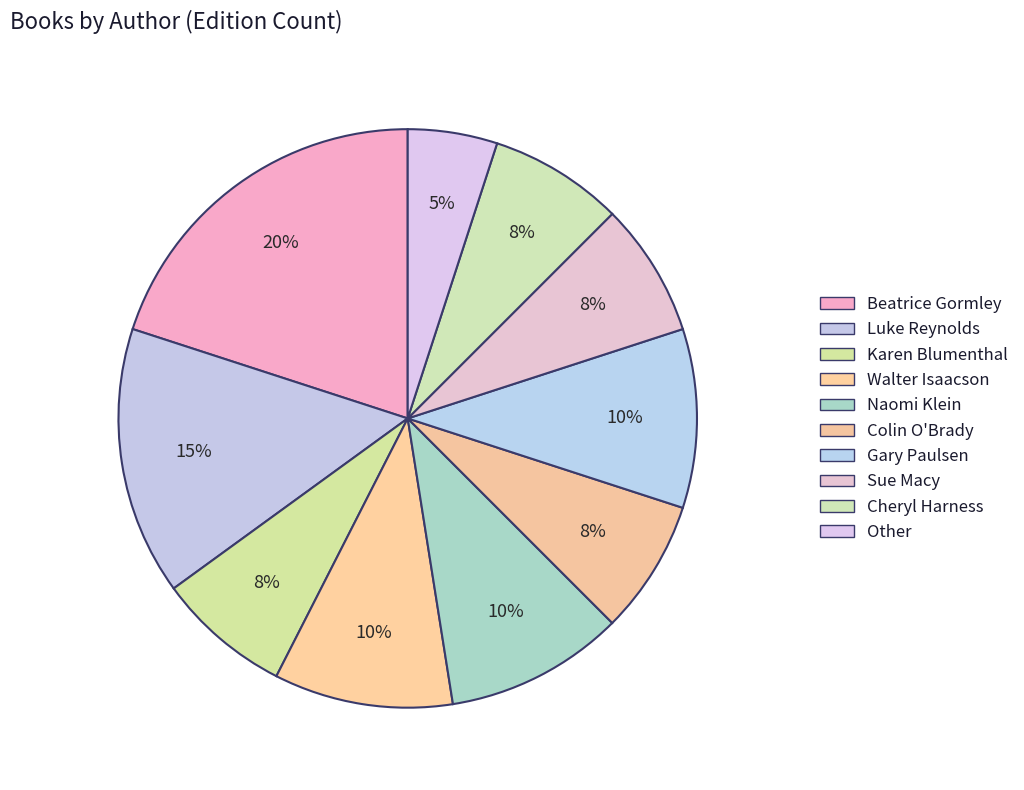

To the nearest percent, what is the average slice percentage?

10%